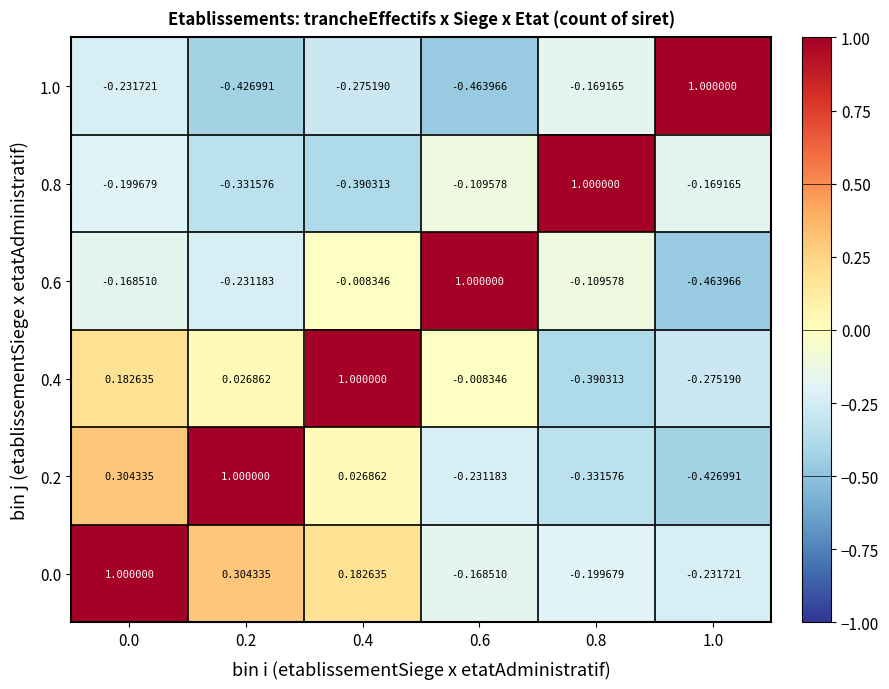

How many data points in 0.4 are less than 0?

3